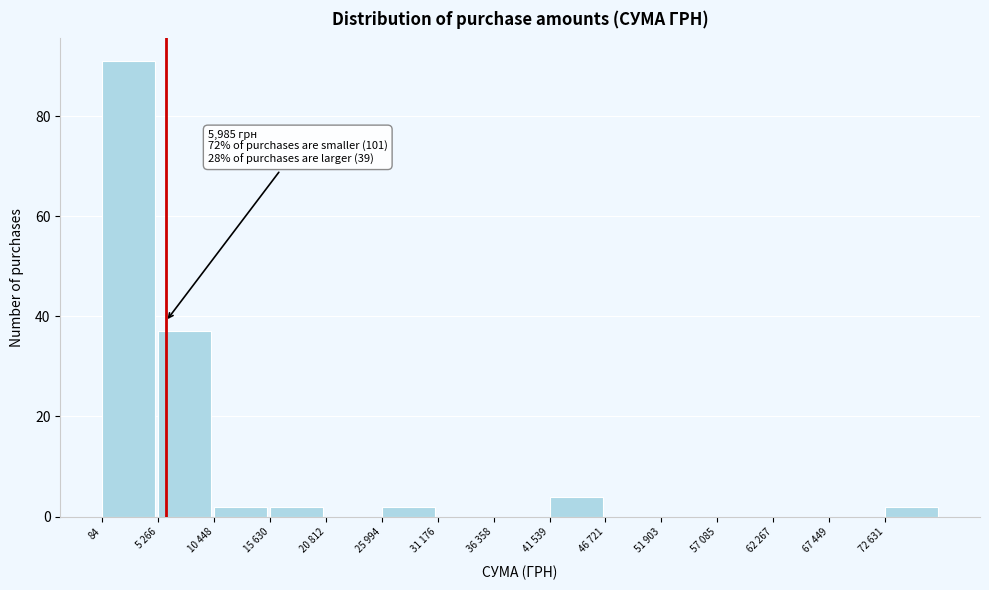

Reading left to right, transcribe all the data shown in this chart.

84=91	5 266=37	10 448=2	15 630=2	20 812=0	25 994=2	31 176=0	36 358=0	41 539=4	46 721=0	51 903=0	57 085=0	62 267=0	67 449=0	72 631=2